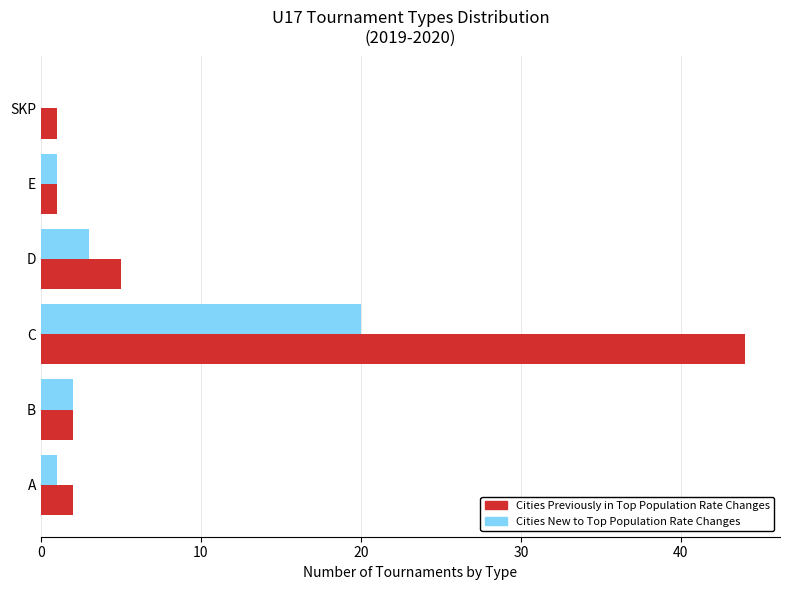

How many data points does each series have?

6